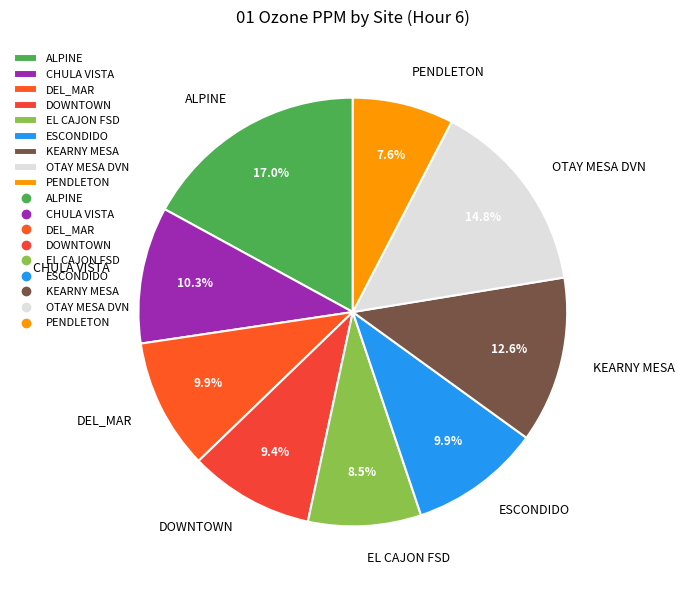

What portion of the pie excludes DOWNTOWN?

90.6%